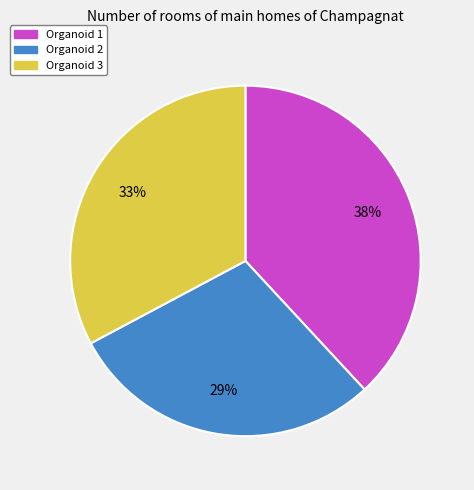

To the nearest percent, what is the difference between the largest and smallest slice percentages?

9%